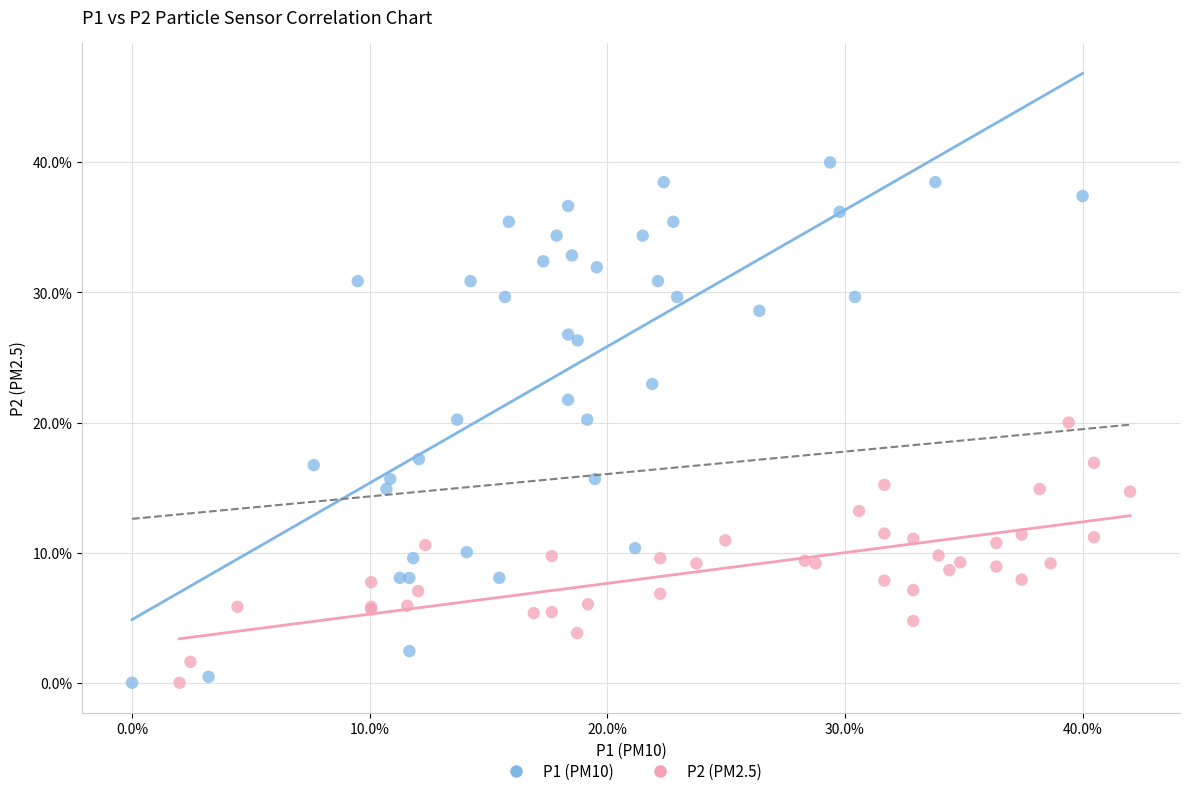

Which series has the largest Y range (max minus min)?

P1 (PM10)